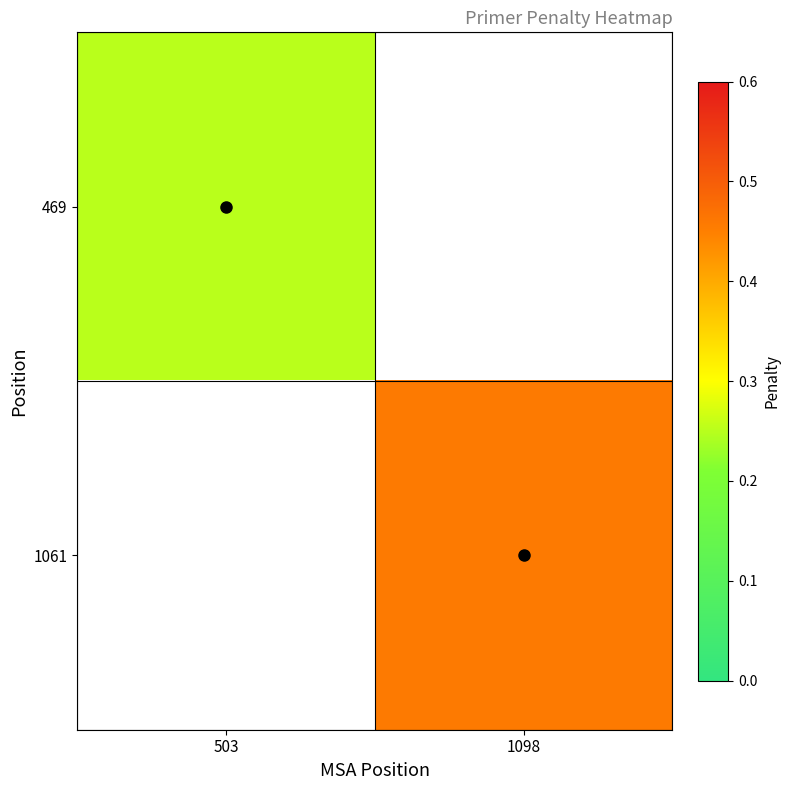

Which series has the largest range (max minus min)?

469